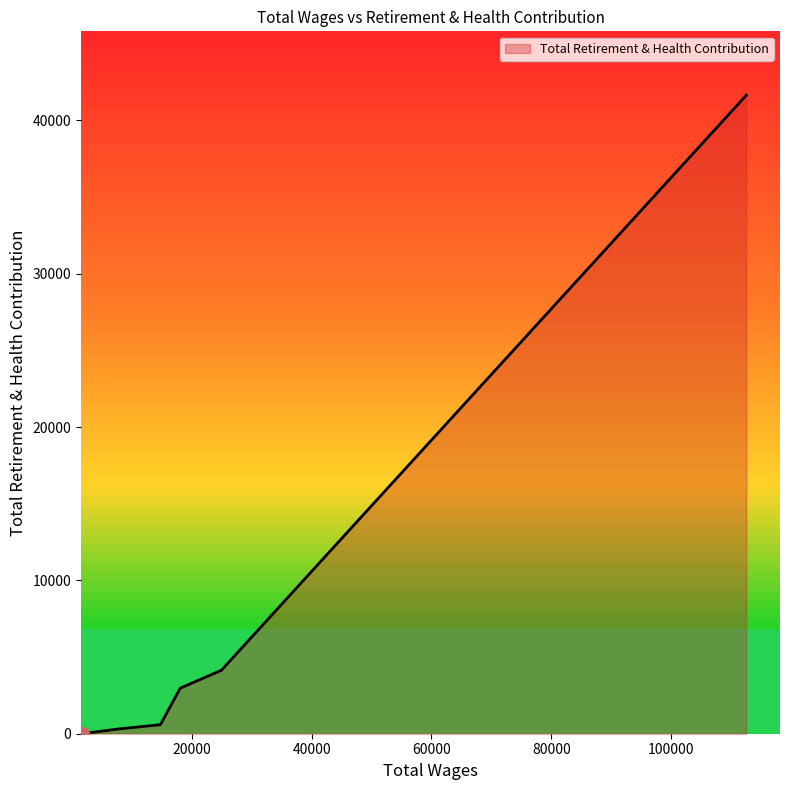

What is the difference between the maximum and minimum values?

41650